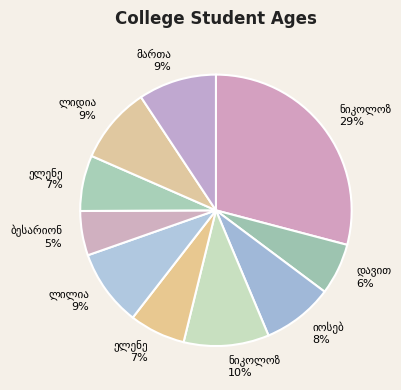

Is the sum of ელენე წულუკიძე and ლილია ამირაჯიბი greater than half?

No